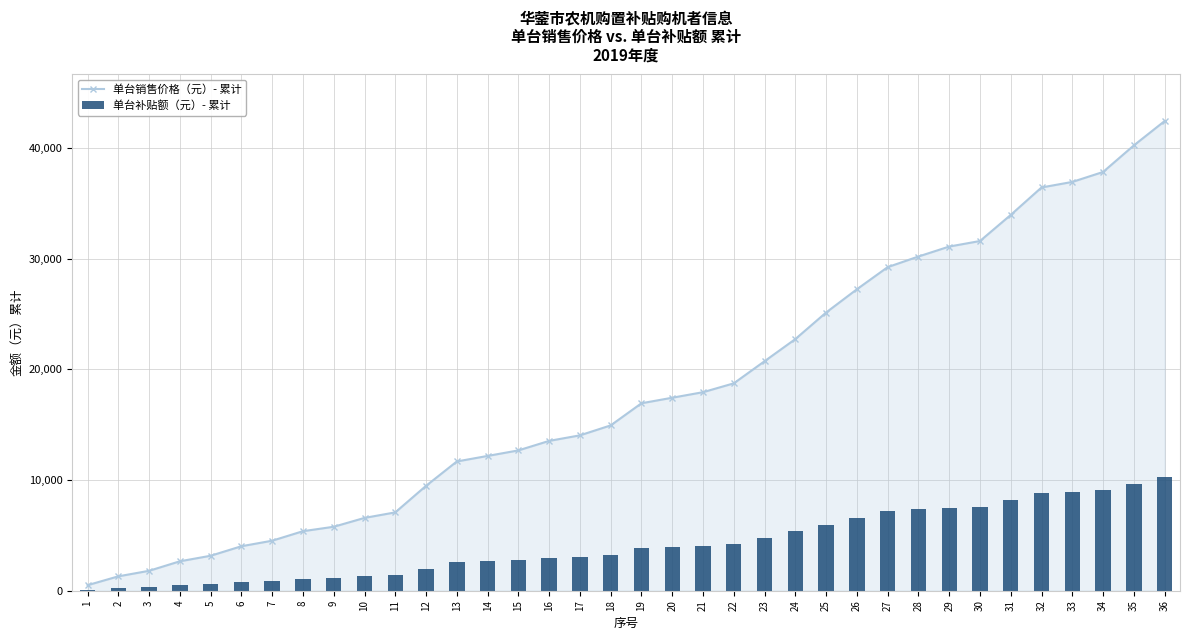

Reading left to right, transcribe all the data shown in this chart.

单台销售价格（元）- 累计: 1=500	2=1300	3=1800	4=2660	5=3160	6=4020	7=4520	8=5380	9=5780	10=6580	11=7080	12=9480	13=11680	14=12180	15=12680	16=13540	17=14040	18=14940	19=16940	20=17440	21=17940	22=18740	23=20740	24=22740	25=25140	26=27240	27=29240	28=30200	29=31100	30=31600	31=33960	32=36440	33=36940	34=37840	35=40240	36=42440
单台补贴额（元）- 累计: 1=100	2=260	3=360	4=520	5=620	6=780	7=880	8=1040	9=1140	10=1300	11=1400	12=2000	13=2600	14=2700	15=2800	16=2960	17=3060	18=3220	19=3820	20=3920	21=4020	22=4180	23=4780	24=5380	25=5980	26=6580	27=7180	28=7340	29=7500	30=7600	31=8200	32=8800	33=8900	34=9060	35=9660	36=10260